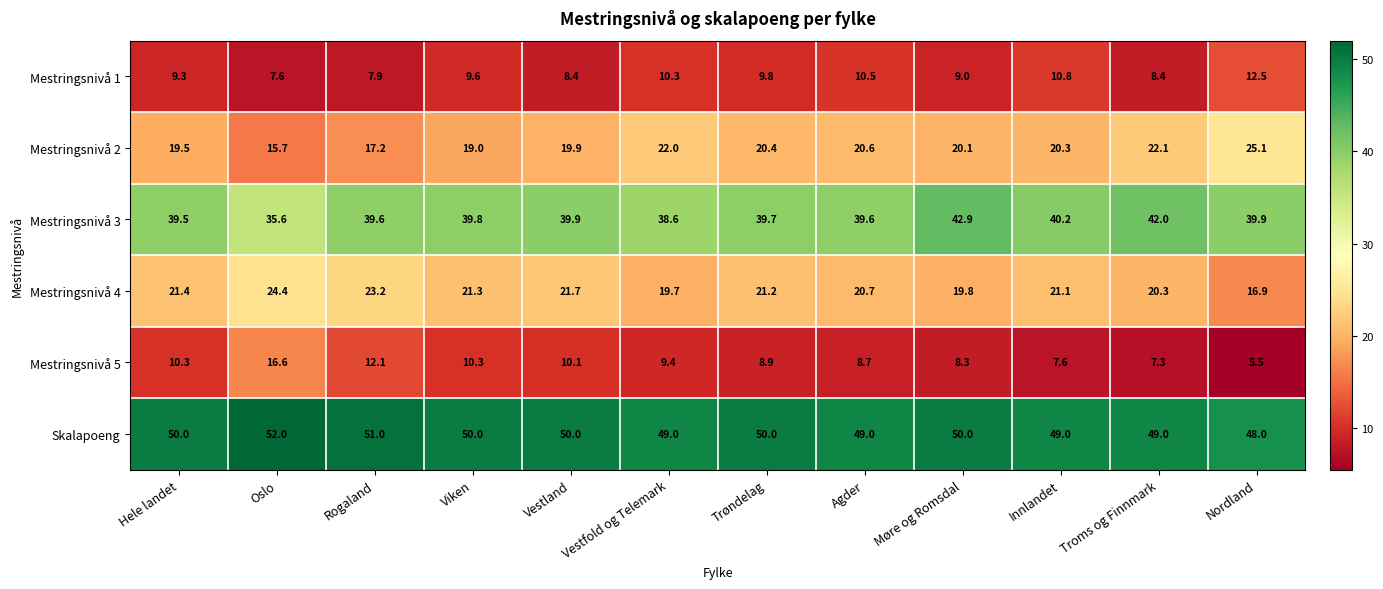

Rank the series at Trøndelag from highest to lowest value.

Skalapoeng, Mestringsnivå 3, Mestringsnivå 4, Mestringsnivå 2, Mestringsnivå 1, Mestringsnivå 5